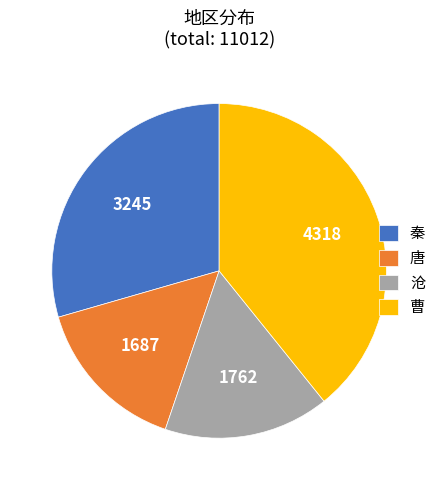

Approximately how many times larger is the value at 秦 compared to 沧?

1.8